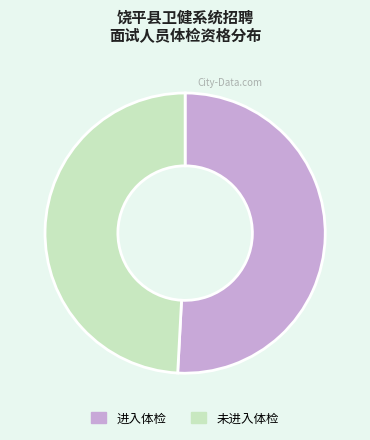

True or false: 未进入体检 accounts for 39% of the total.

False